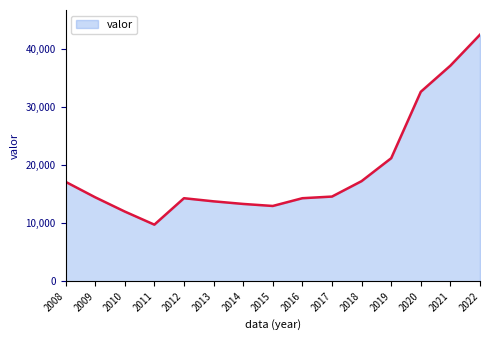

Which has a higher value, 2017 or 2014?

2017